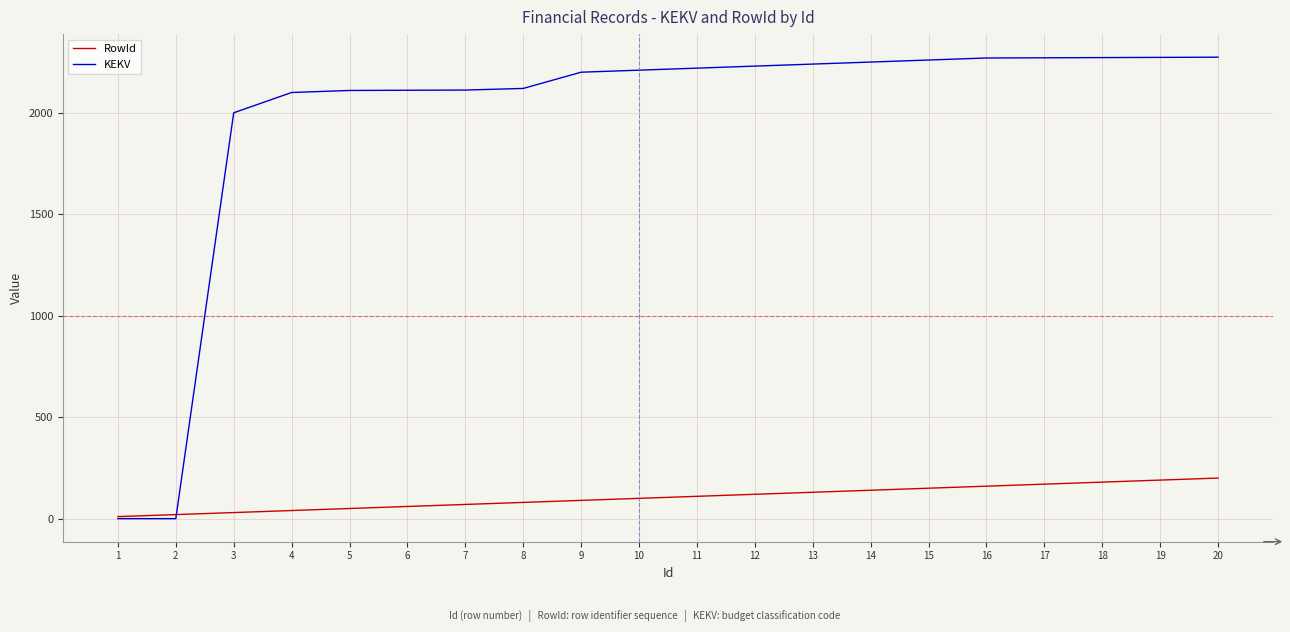

Which series has the widest spread of values?

KEKV